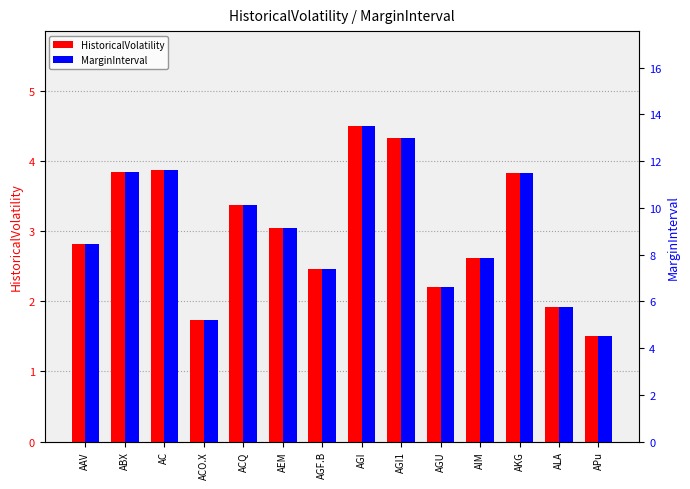

What is the sum of all HistoricalVolatility values?

42.1